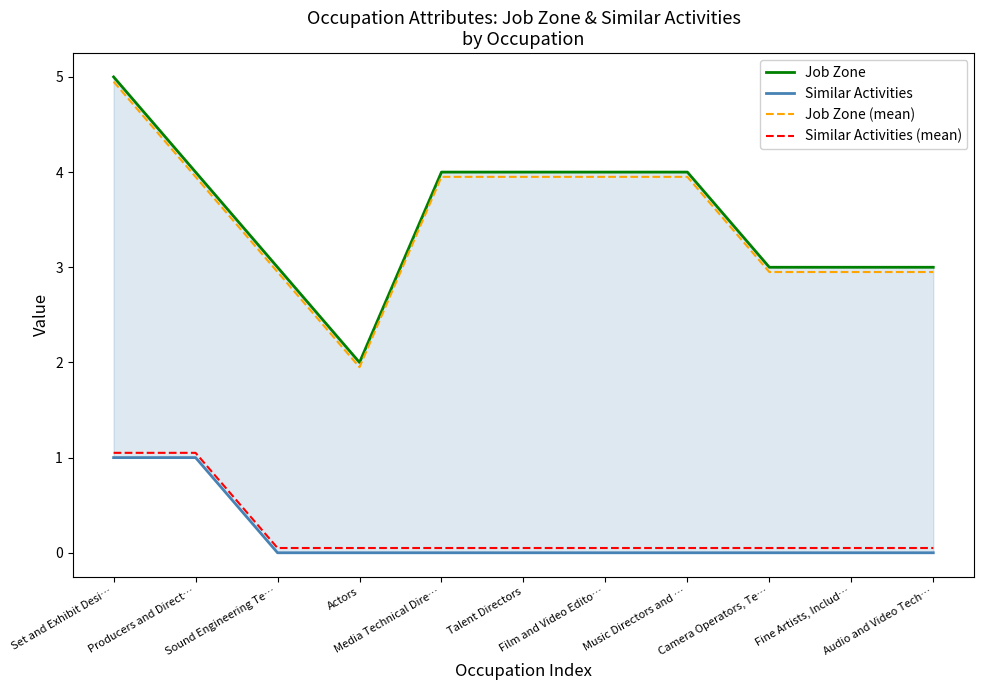

What is the label of the 5th point from the right?

Film and Video Edito…